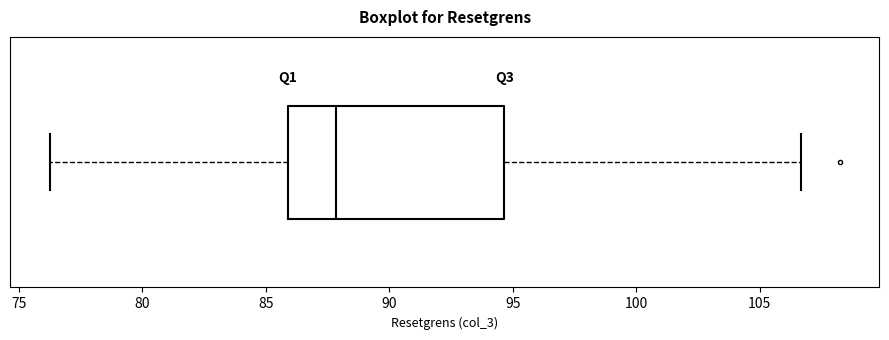

Transcribe this box plot: give where the median line is, the range the box spans, and where the two whiskers end, as read against the x-axis. The values are not printed on the chart, so give them approximately, as read against the axis.

median 88.0, box 86.0 to 94.5, whiskers 76.5 to 106.5